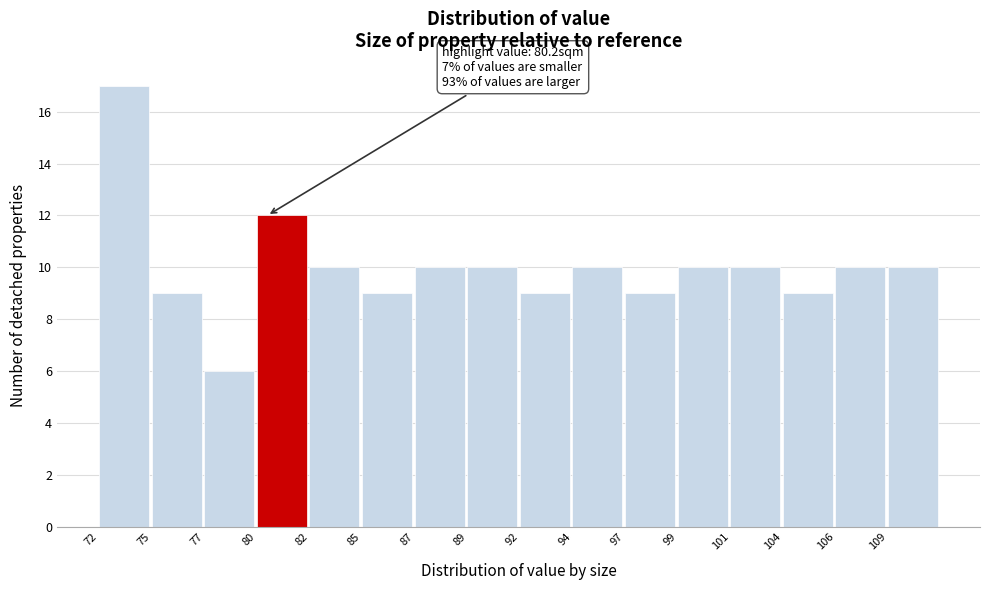

Reading left to right, extract all data points from this chart.

17	9	6	12	10	9	10	10	9	10	9	10	10	9	10	10